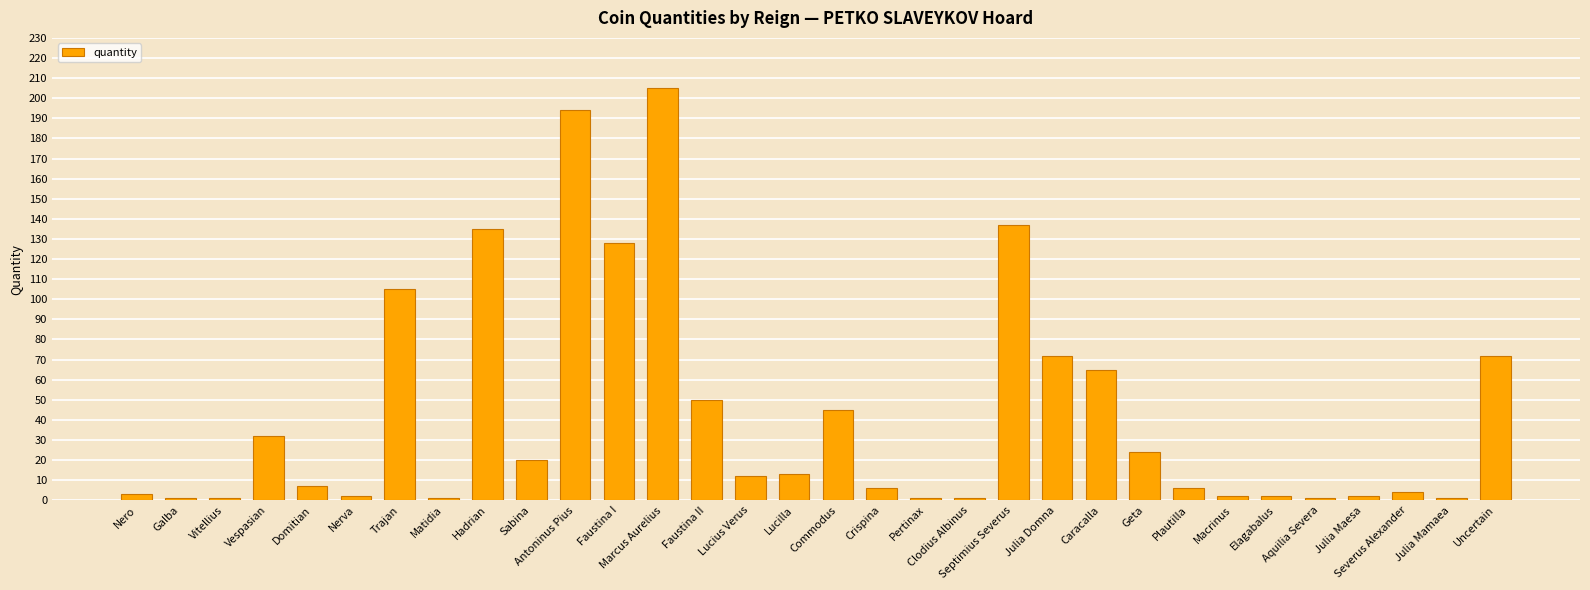

The value at Elagabalus is 2. True or false?

True